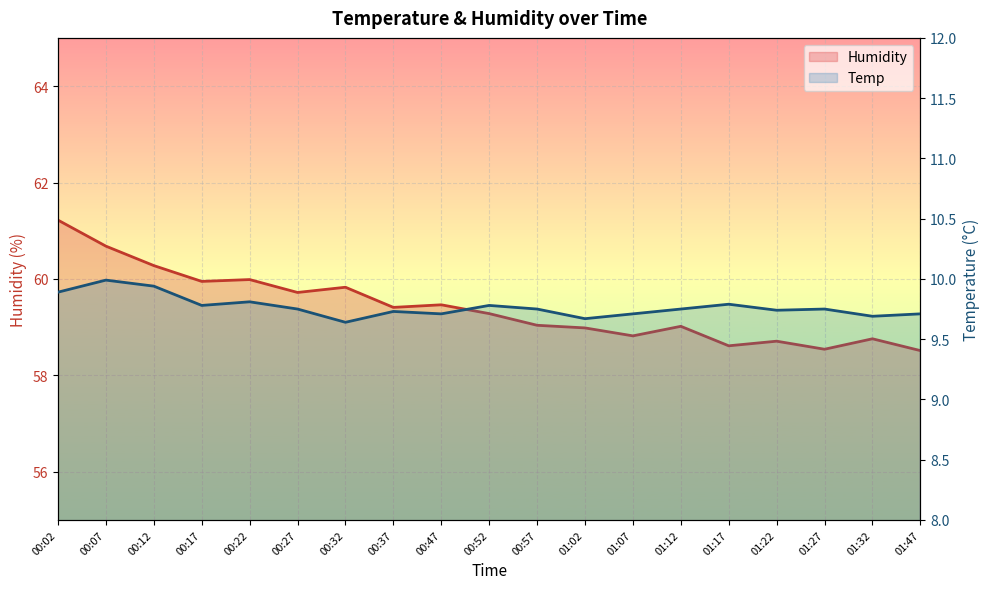

Which series has the largest total across all categories?

Humidity